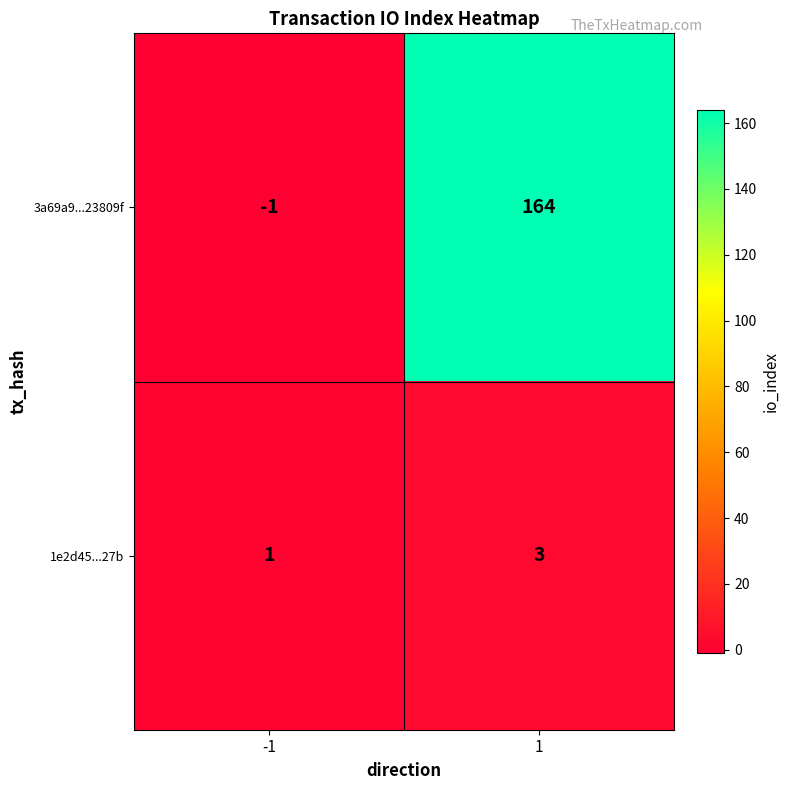

Is the value of 3a69a9...23809f at -1 greater than the value of 1e2d45...27b at 1?

No